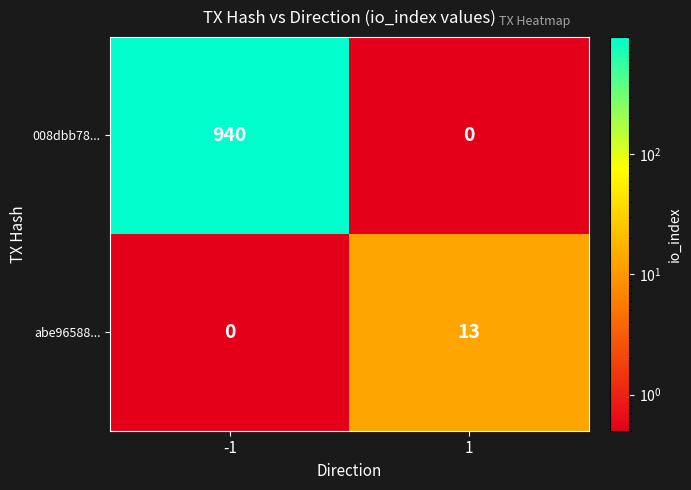

What is the spread (max minus min) of values at 1?

13